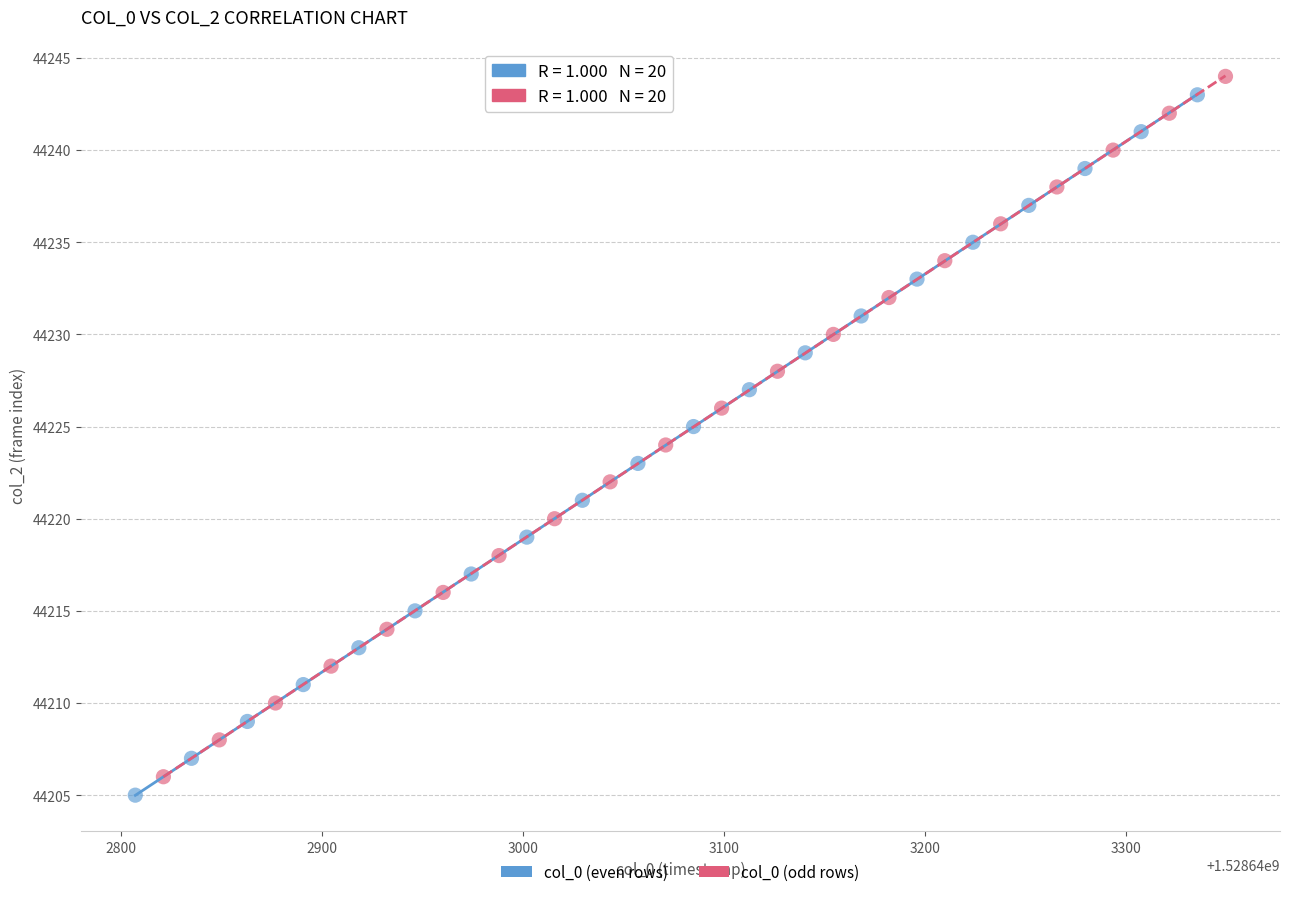

Which series reaches the minimum Y coordinate?

col_0 (even rows)